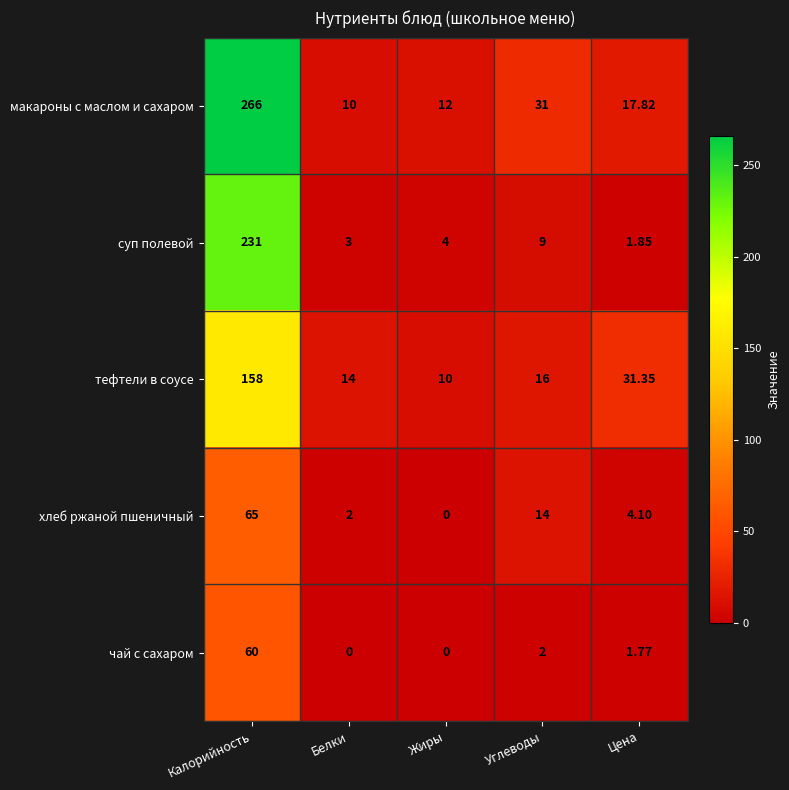

How many distinct data groups are displayed?

5